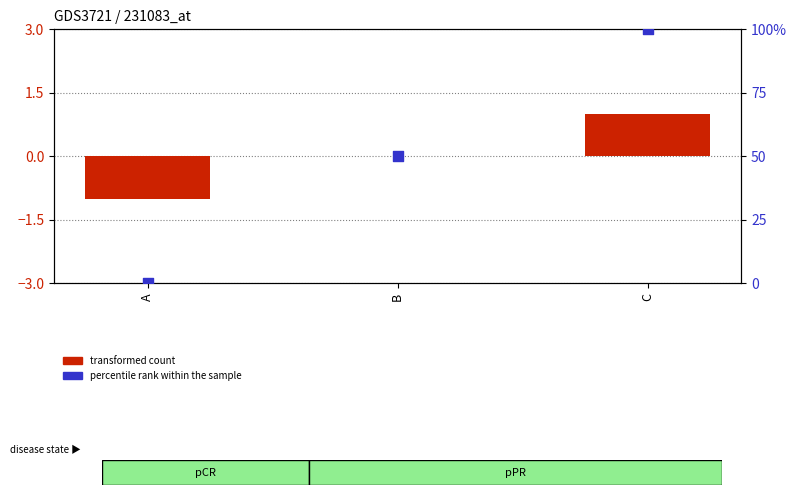

Which series has the widest spread of Y values?

percentile rank within the sample